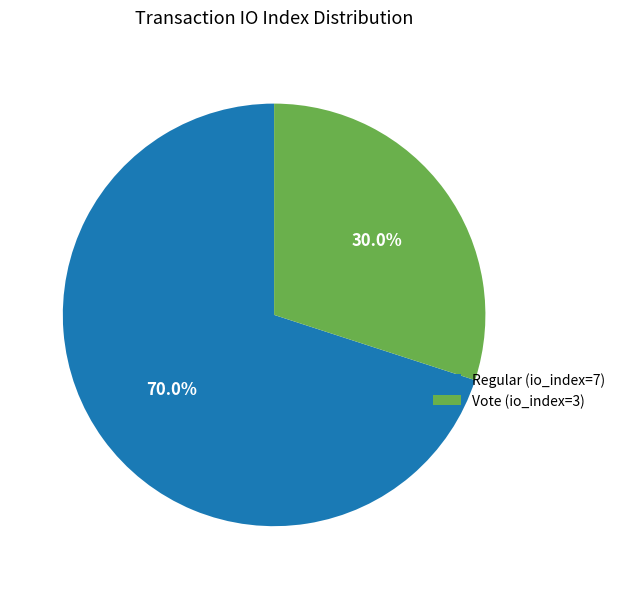

To the nearest percent, what is the difference between the Vote (io_index=3) and Regular (io_index=7) slice percentages?

40%